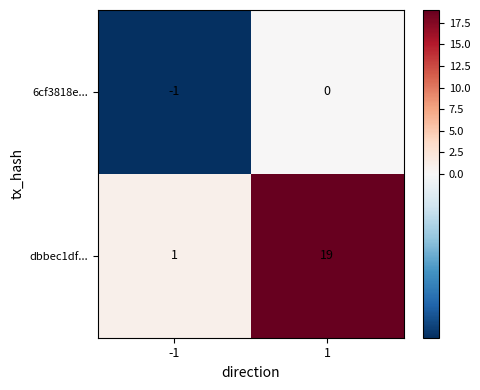

What is the spread (max minus min) of values at 1?

19